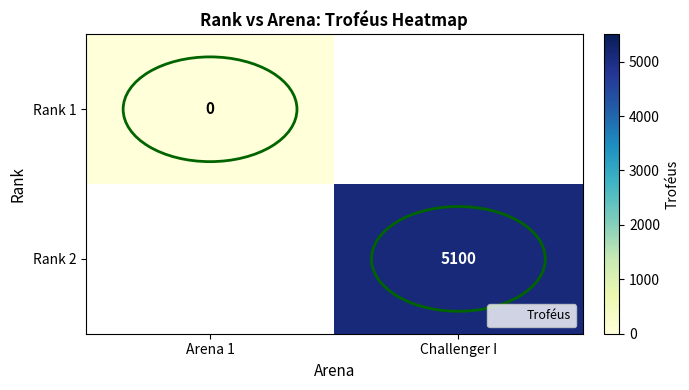

Is the value of Rank 1 at Challenger I greater than the value of Rank 2 at Challenger I?

No